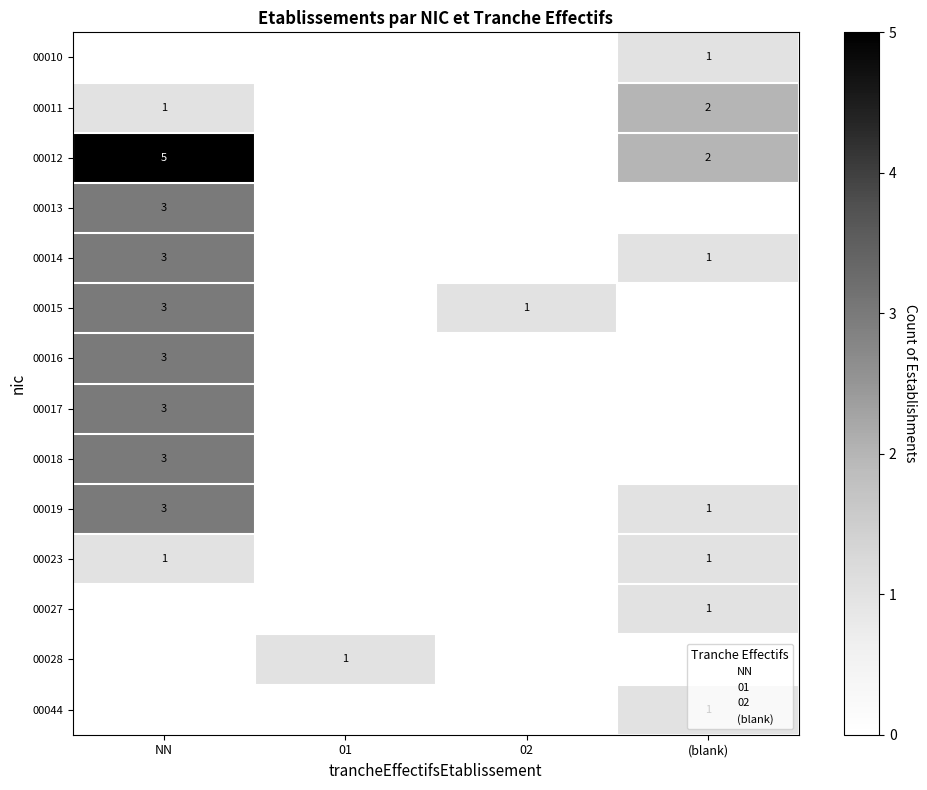

The 00017 series shows 2 at NN. True or false?

False